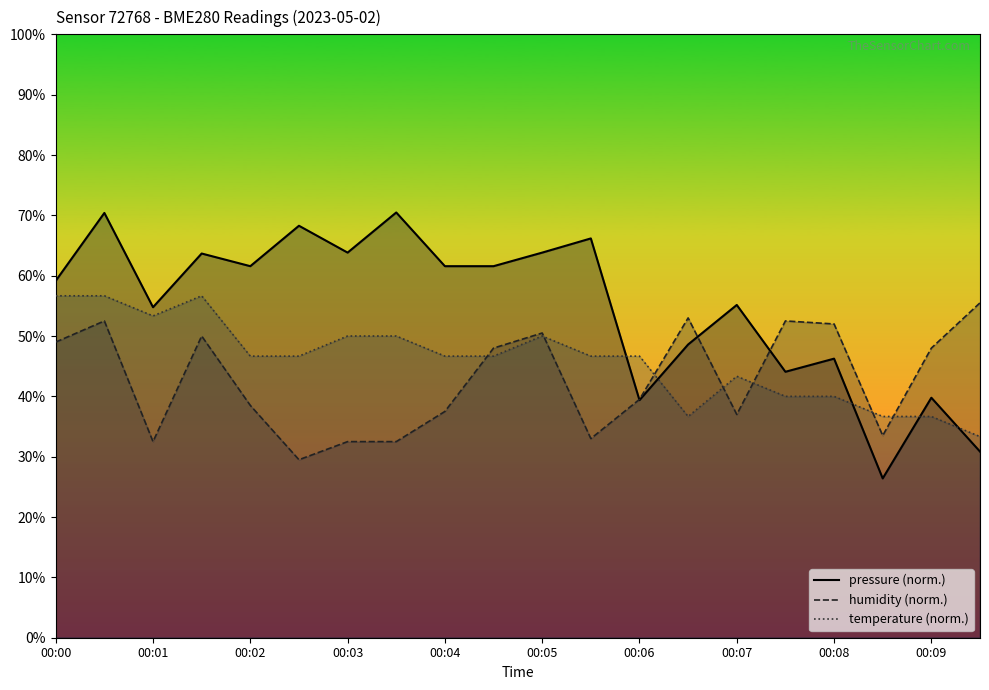

List the series in order of their peak value, lowest first.

humidity, temperature, pressure